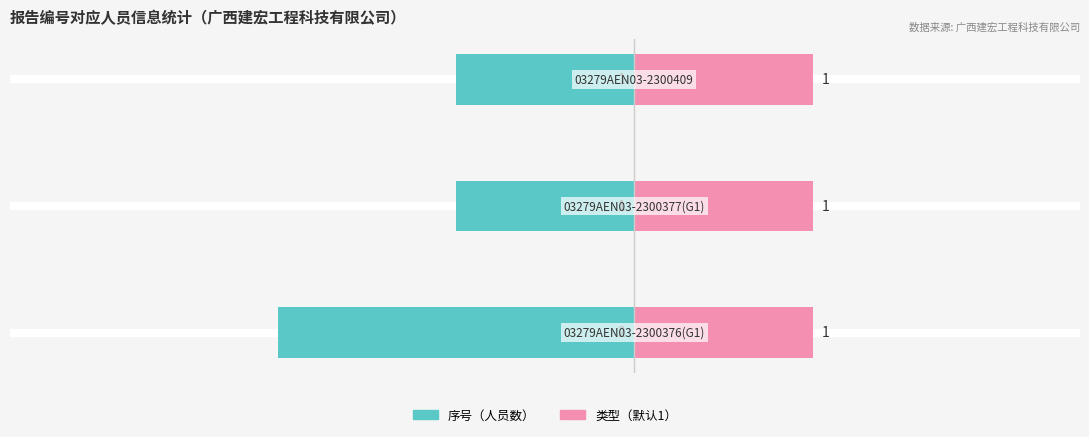

What value does the 序号（人员数） series have at 2?

-1.0